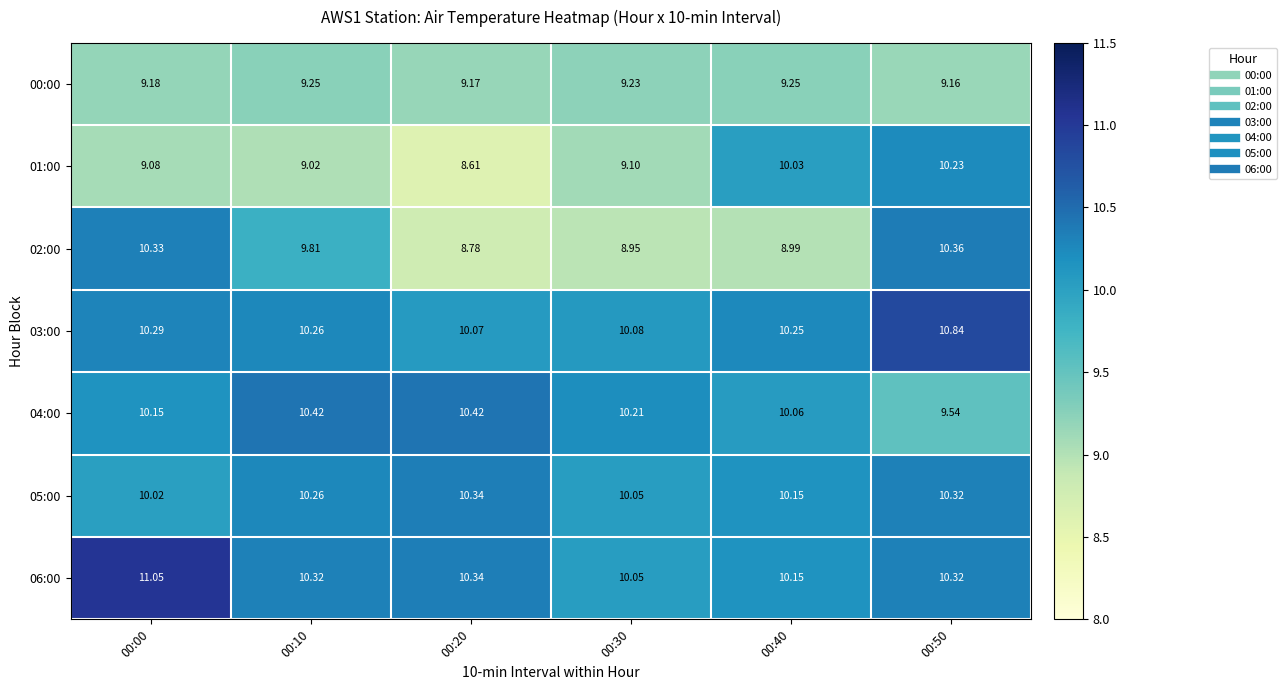

What is the maximum value shown in the chart?

11.1